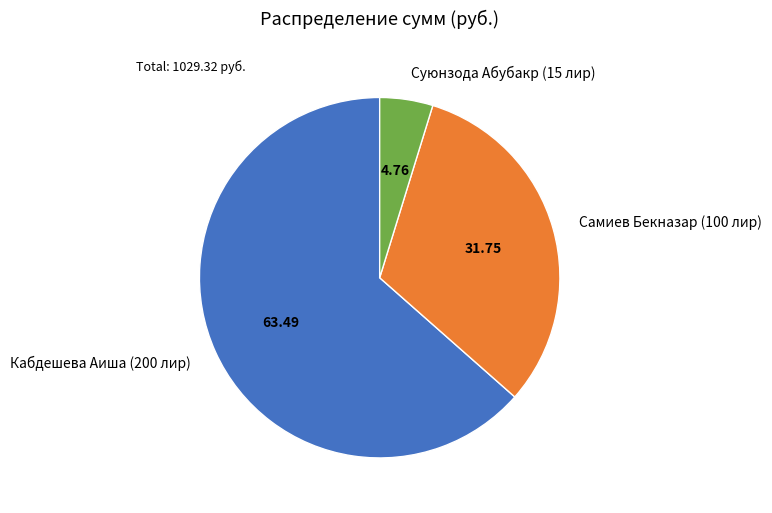

How many slices are in this pie chart?

3